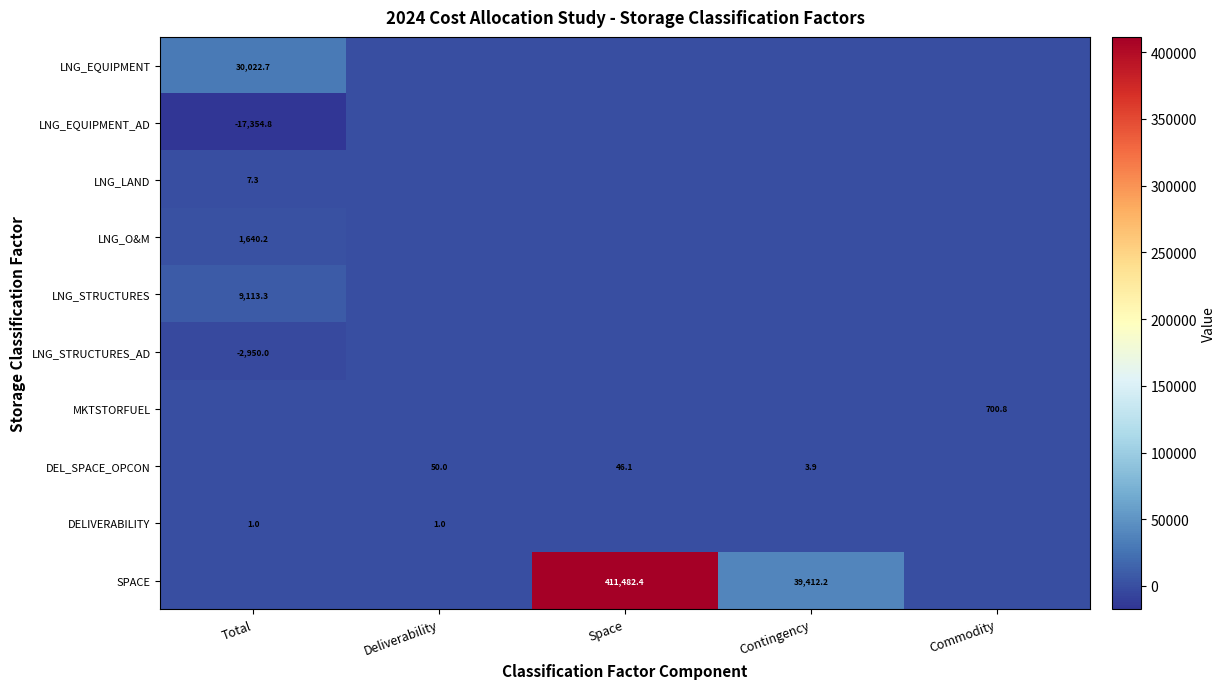

The DEL_SPACE_OPCON series shows 50.0 at Deliverability. True or false?

True